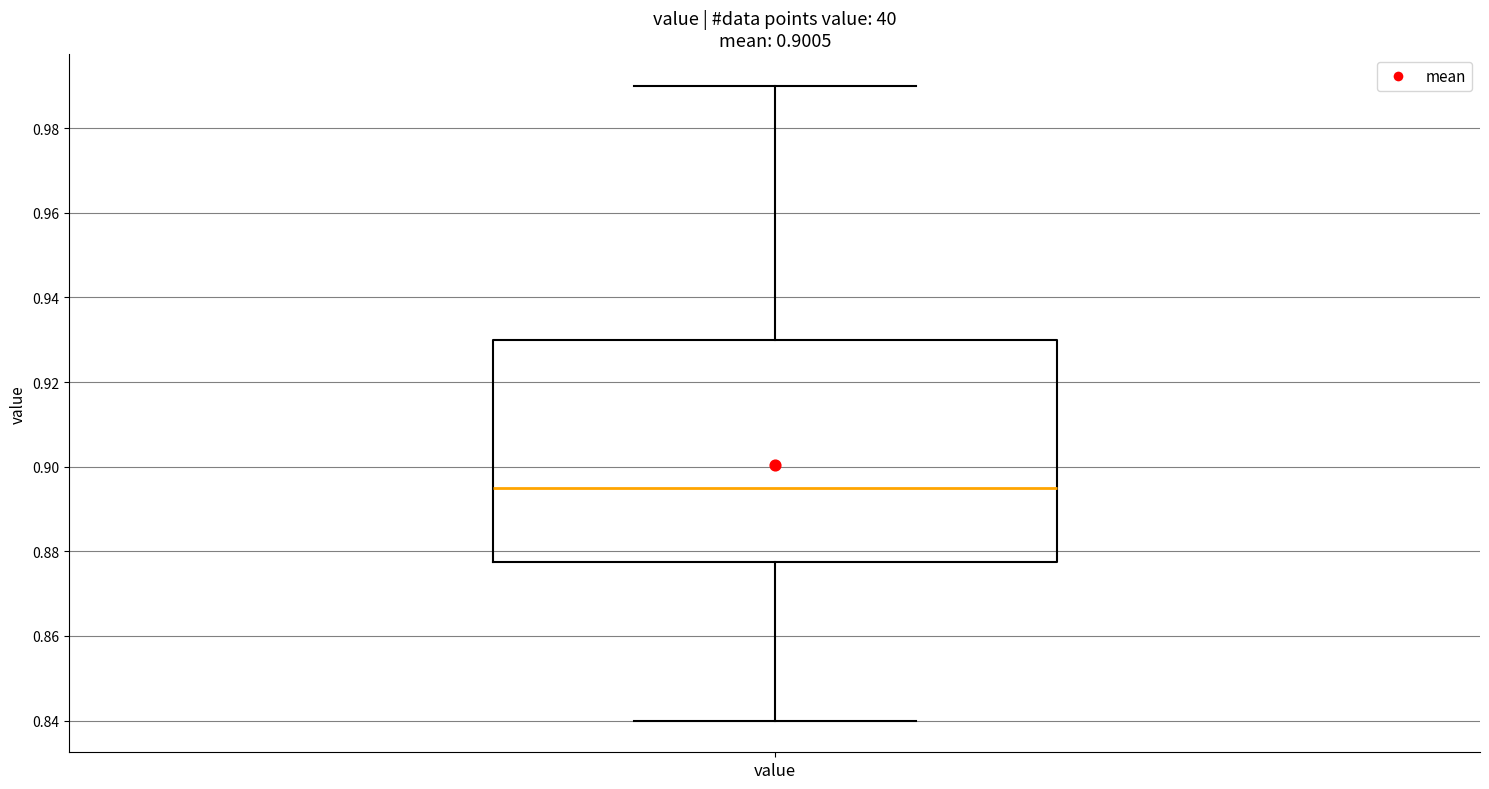

Transcribe this box plot: give where the median line is, the range the box spans, and where the two whiskers end, as read against the y-axis. The values are not printed on the chart, so give them approximately, as read against the axis.

median 0.896, box 0.878 to 0.930, whiskers 0.840 to 0.990